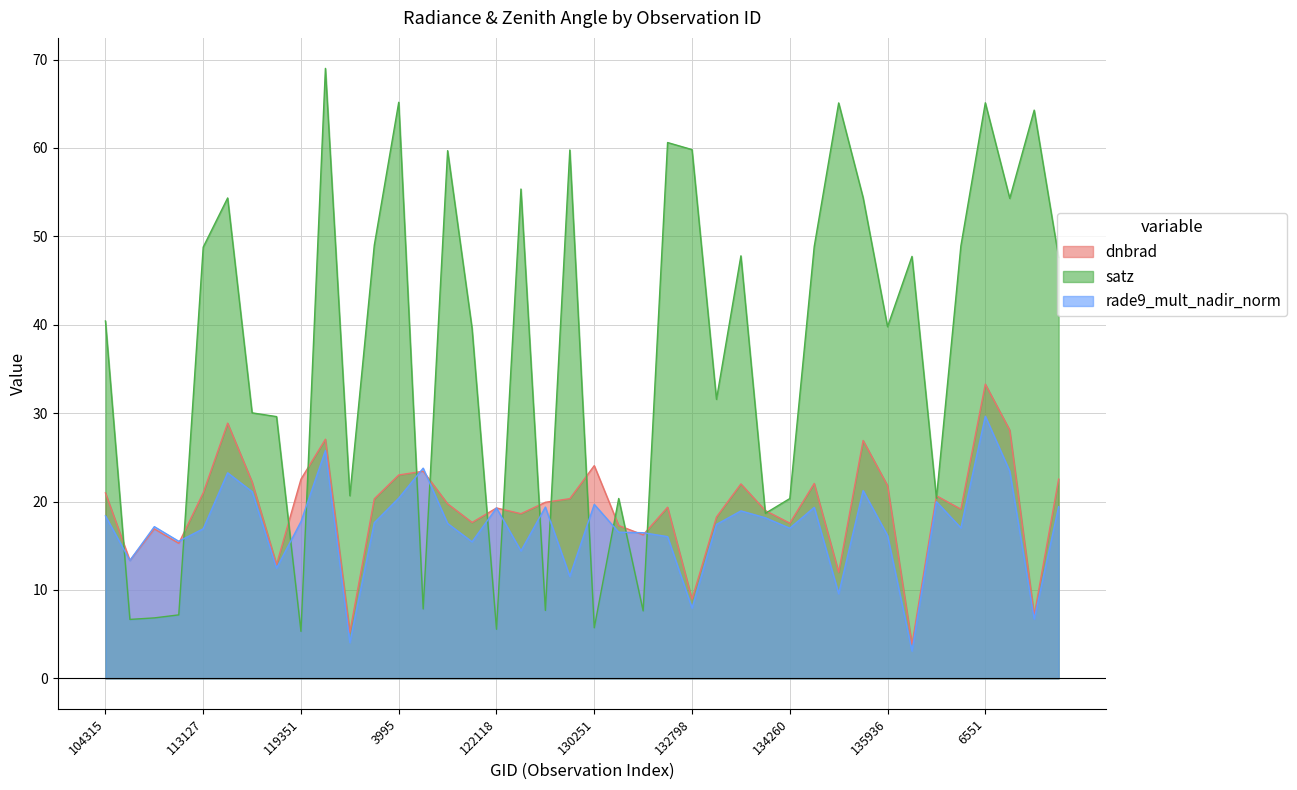

What is the value of the dnbrad point at the 37th from the left?

33.3